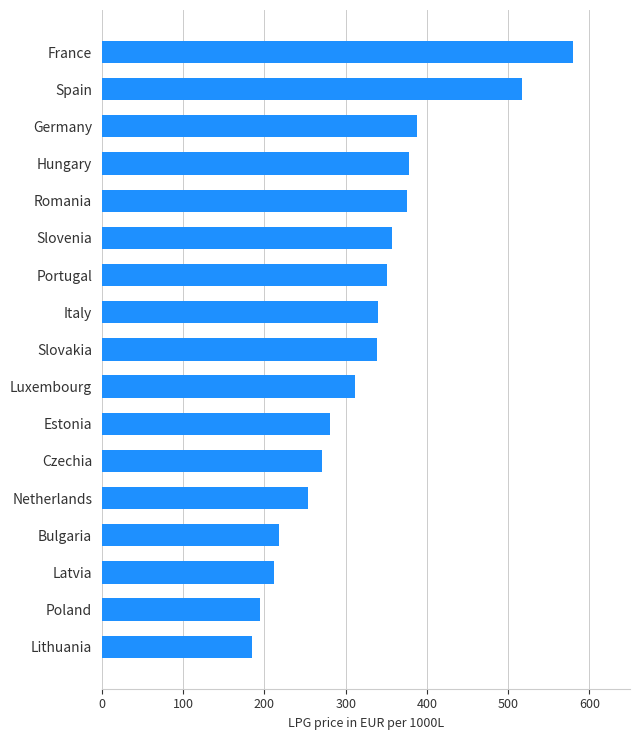

Does the chart contain stacked bars?

No